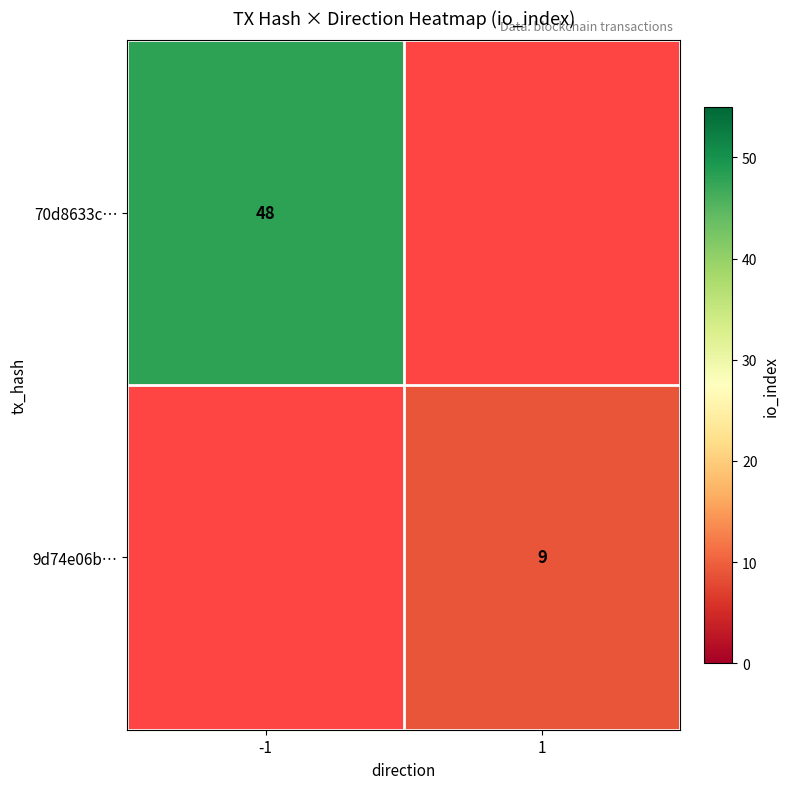

Which category has the lowest value across all series?

1